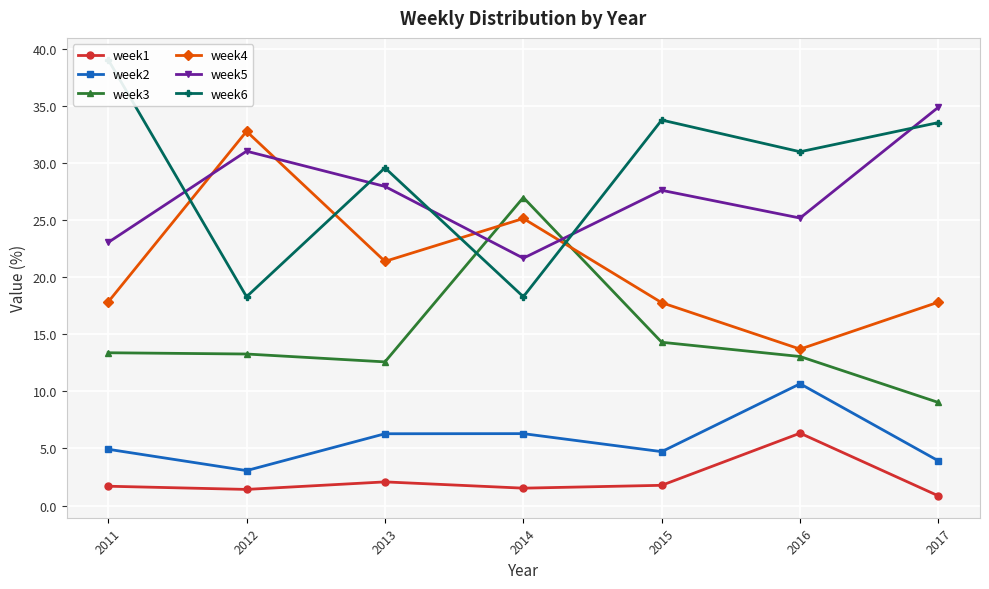

How many data points in week6 are less than 31?

3